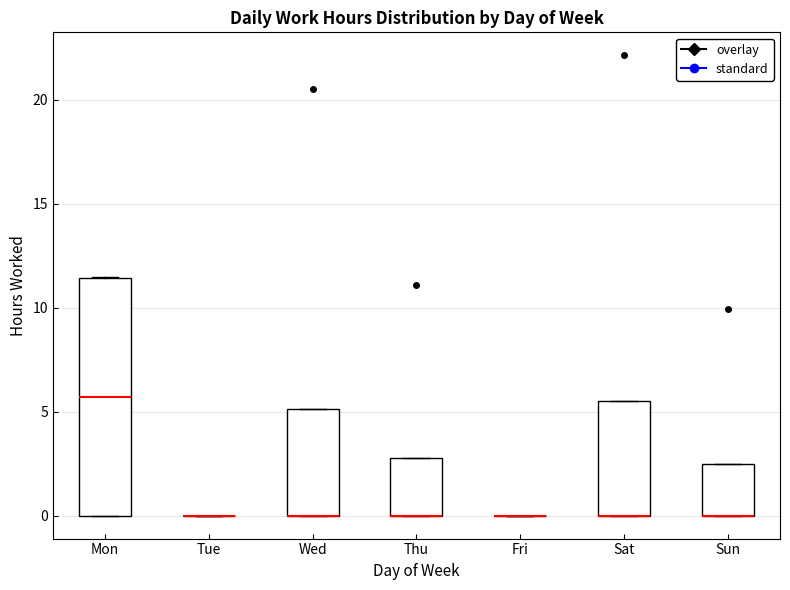

Comparing the boxes themselves (not the whiskers), which one is the tallest?

Mon